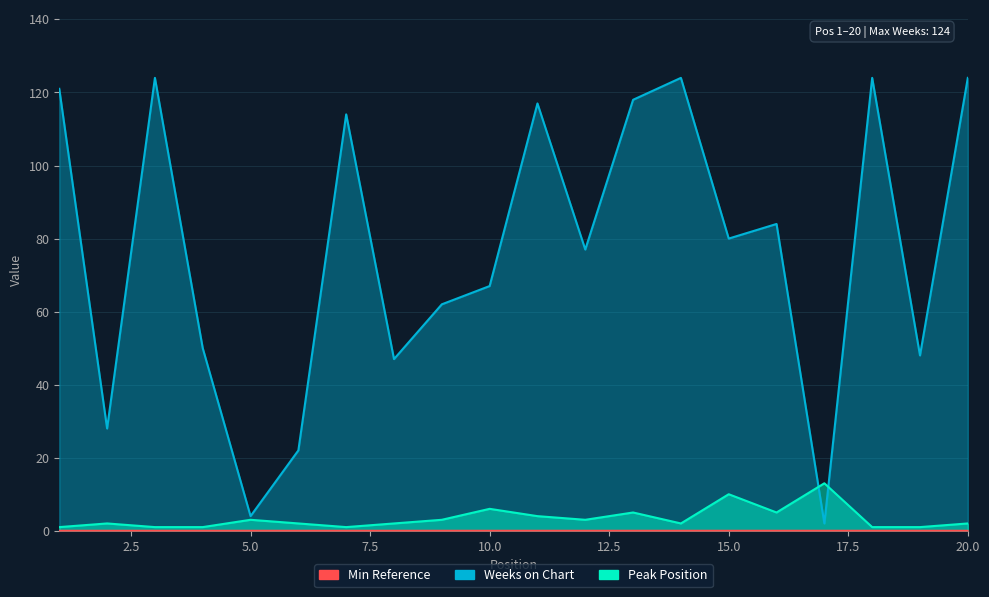

At which category does Weeks on Chart reach its first local peak?

3